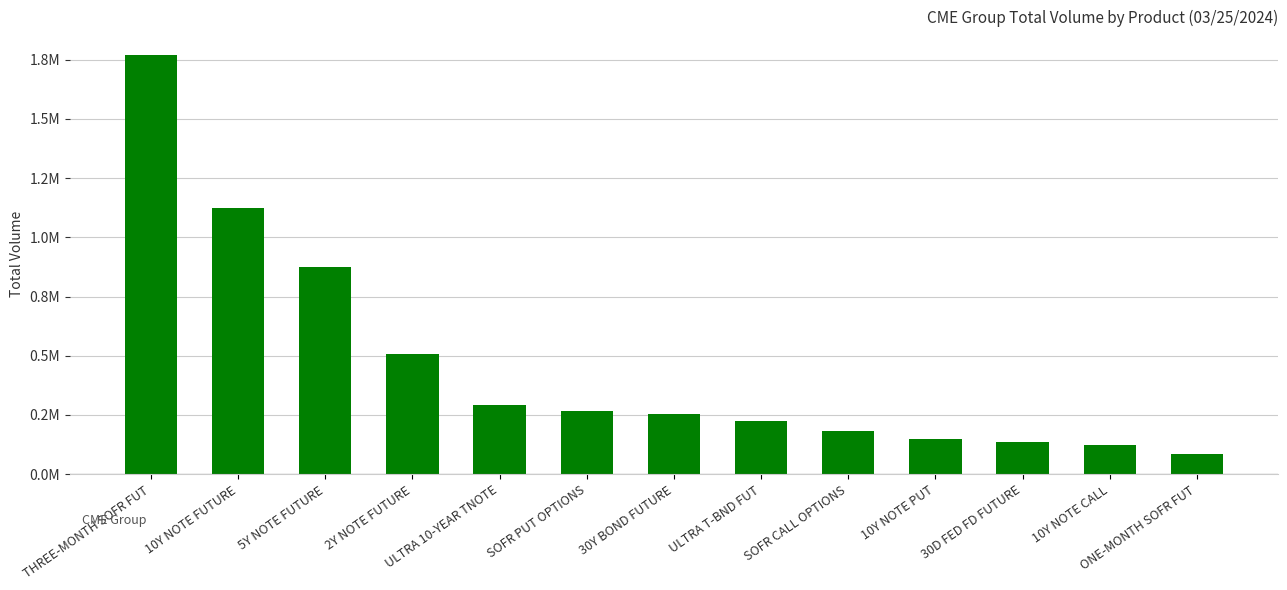

List the labels in order of value, smallest first.

ONE-MONTH SOFR FUT, 10Y NOTE CALL, 30D FED FD FUTURE, 10Y NOTE PUT, SOFR CALL OPTIONS, ULTRA T-BND FUT, 30Y BOND FUTURE, SOFR PUT OPTIONS, ULTRA 10-YEAR TNOTE, 2Y NOTE FUTURE, 5Y NOTE FUTURE, 10Y NOTE FUTURE, THREE-MONTH SOFR FUT